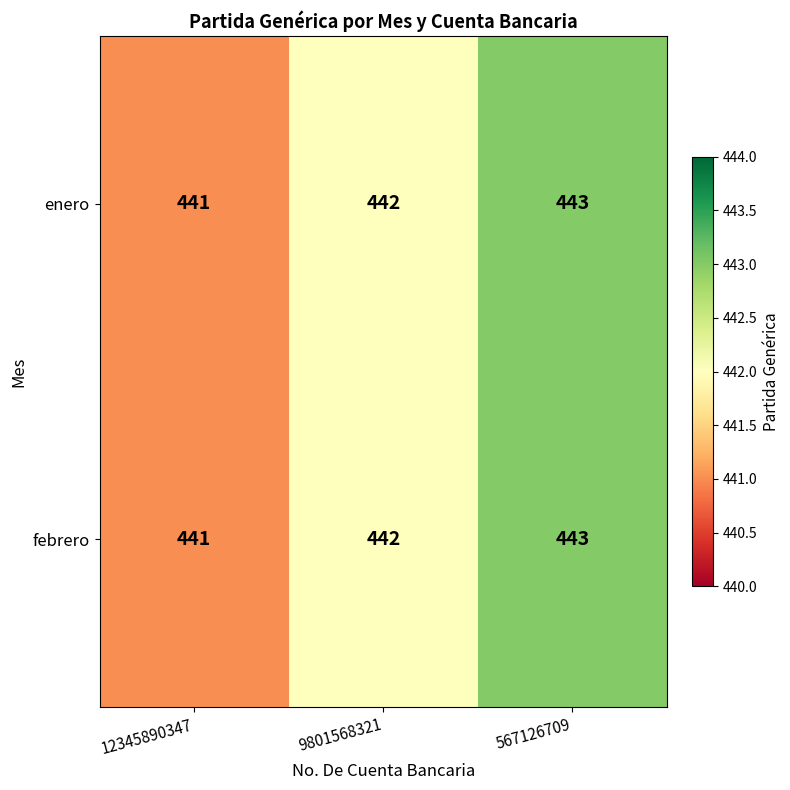

How many categories are shown in the chart?

3